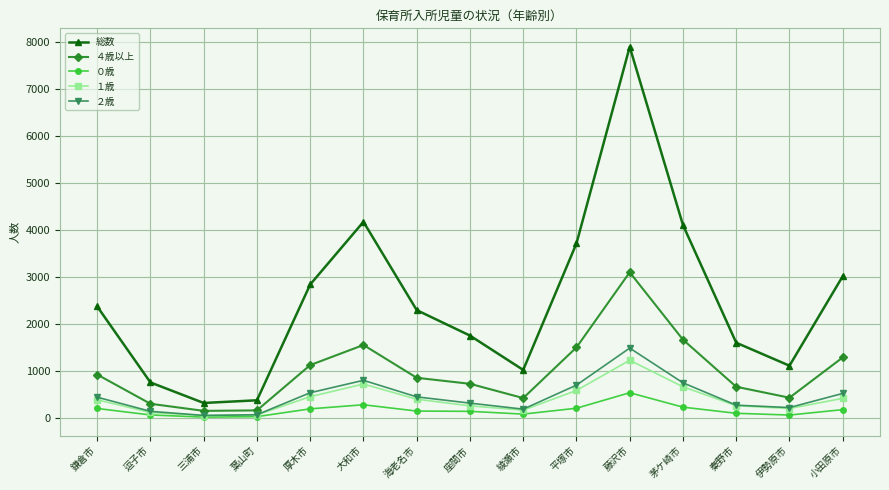

How many data points does each series have?

15